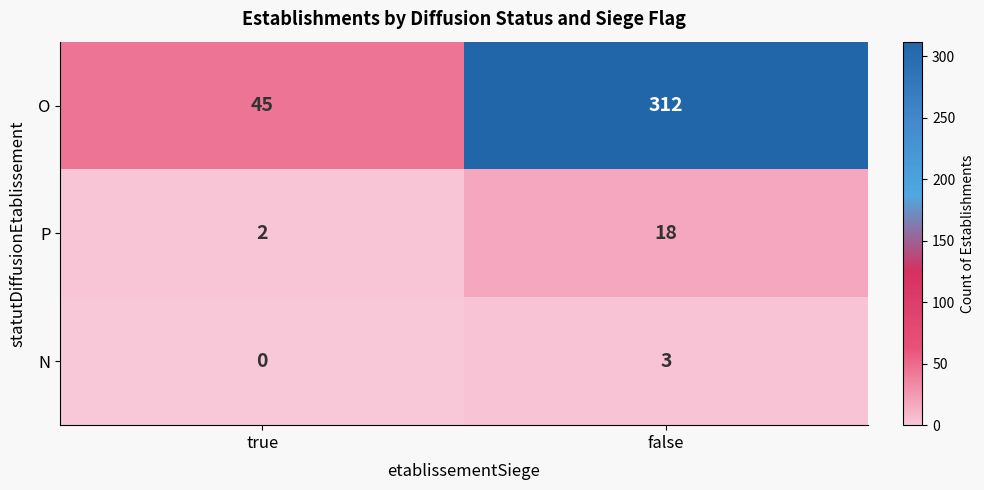

Is it true that N equals 3 at false?

True